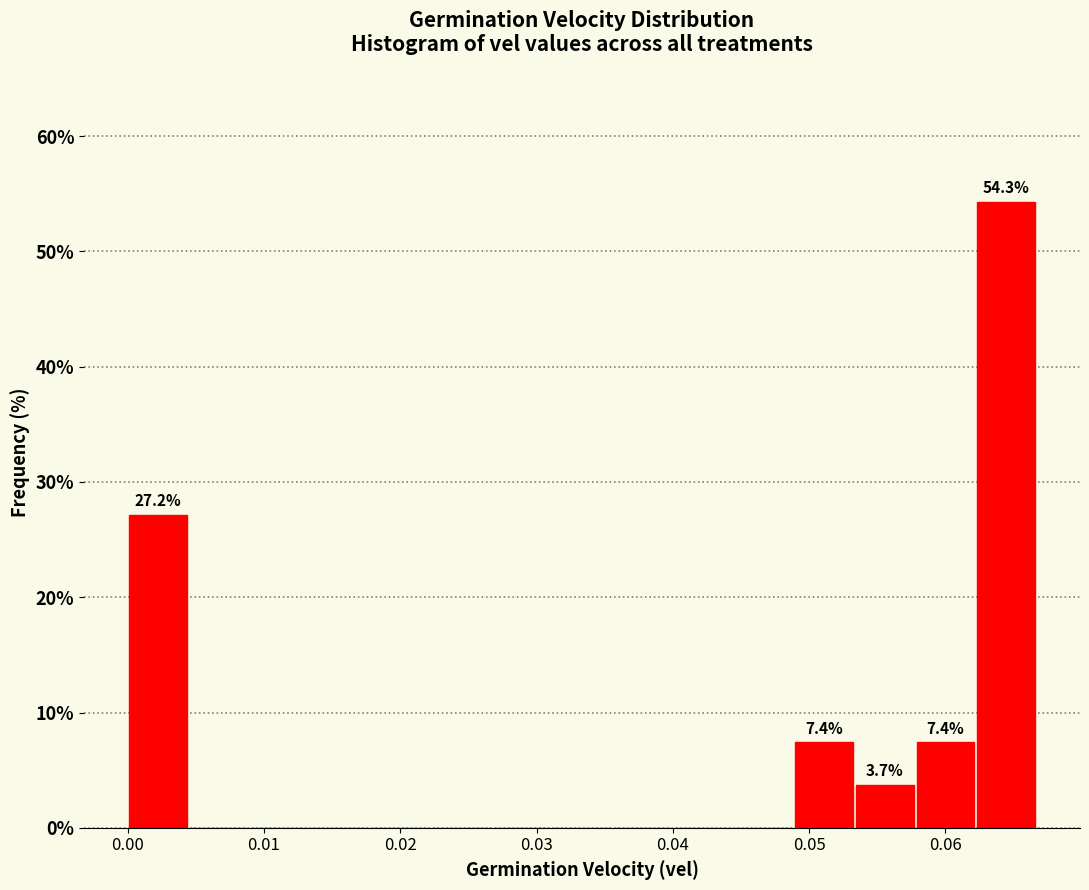

Which range on the x-axis has the tallest bar?

0.062 to 0.067